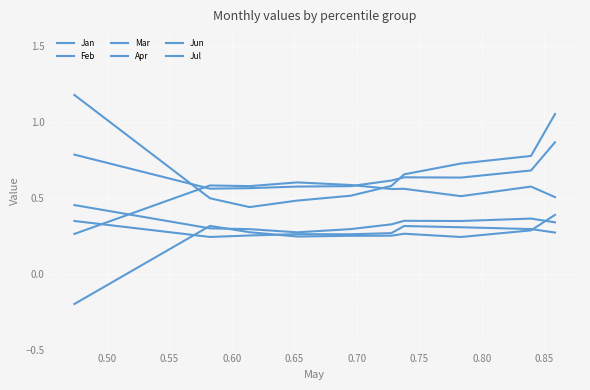

How many lines are shown in the chart?

6